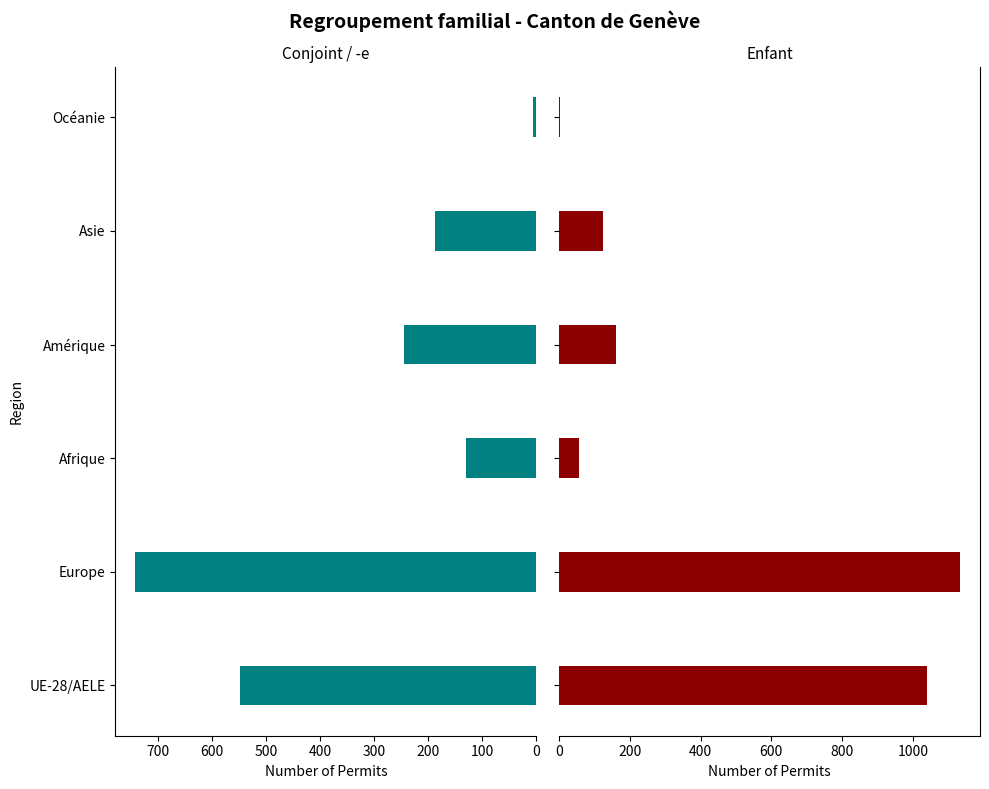

What is the sum of the Conjoint / -e (étrangers) values at Asie and Europe?

930